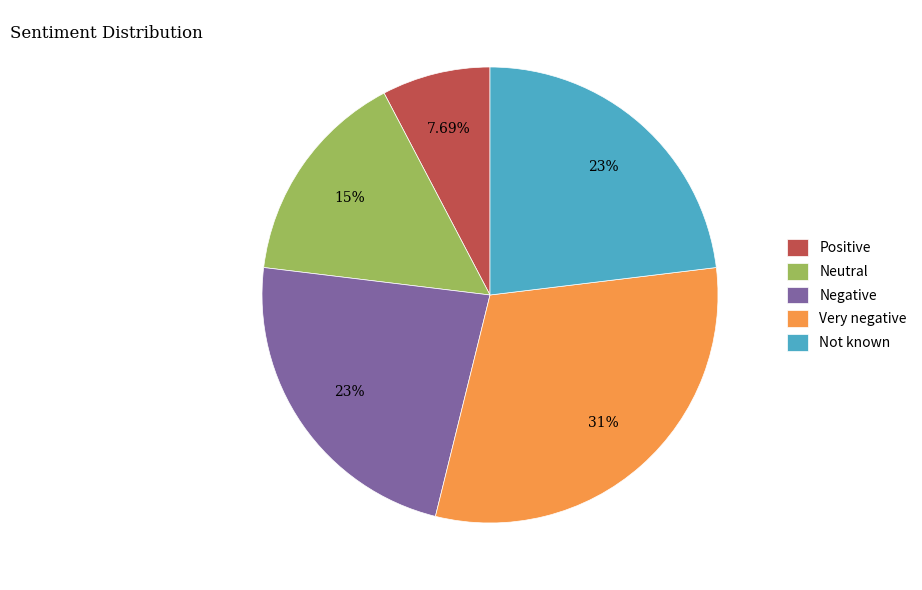

Does Neutral represent more than half of the total?

No